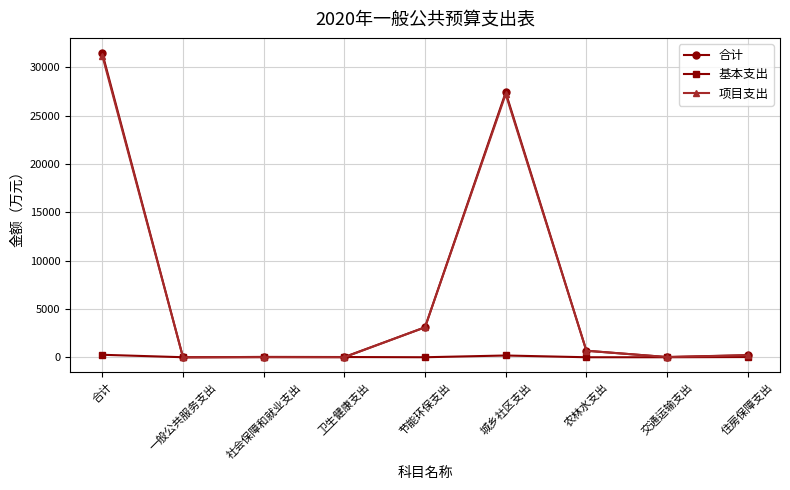

Is it true that 基本支出 equals 255.3 at 合计?

True